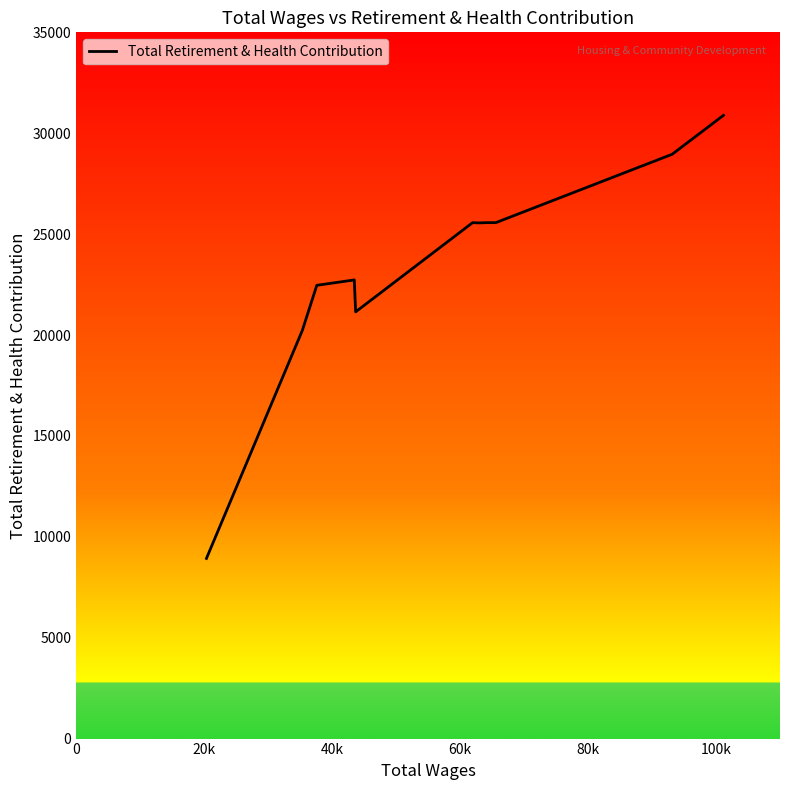

What is the maximum value shown in the chart?

30886